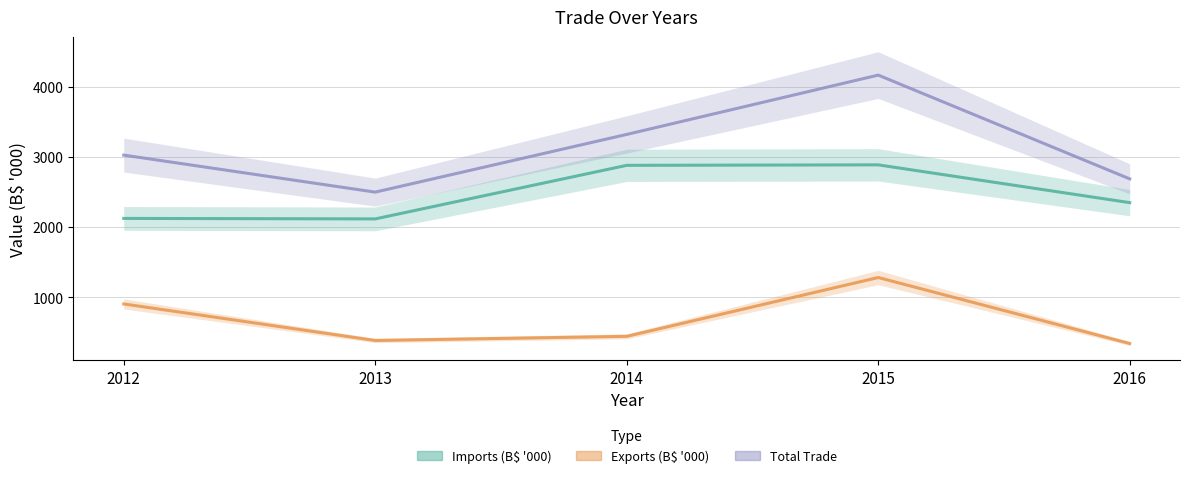

Between 2014 and 2013, which is larger?

2014